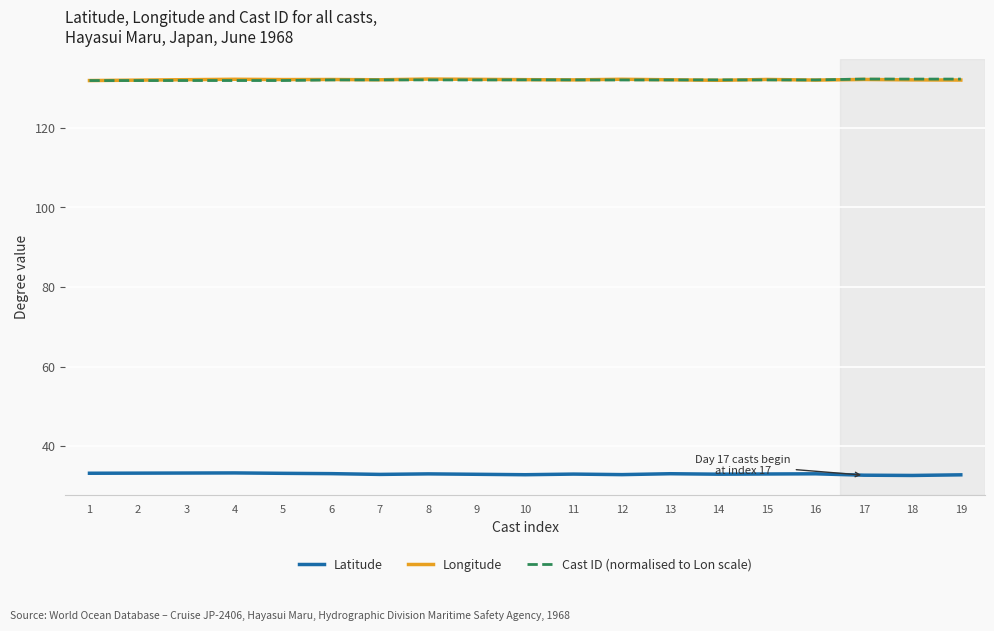

What is the spread (max minus min) of values at 8?

99.2